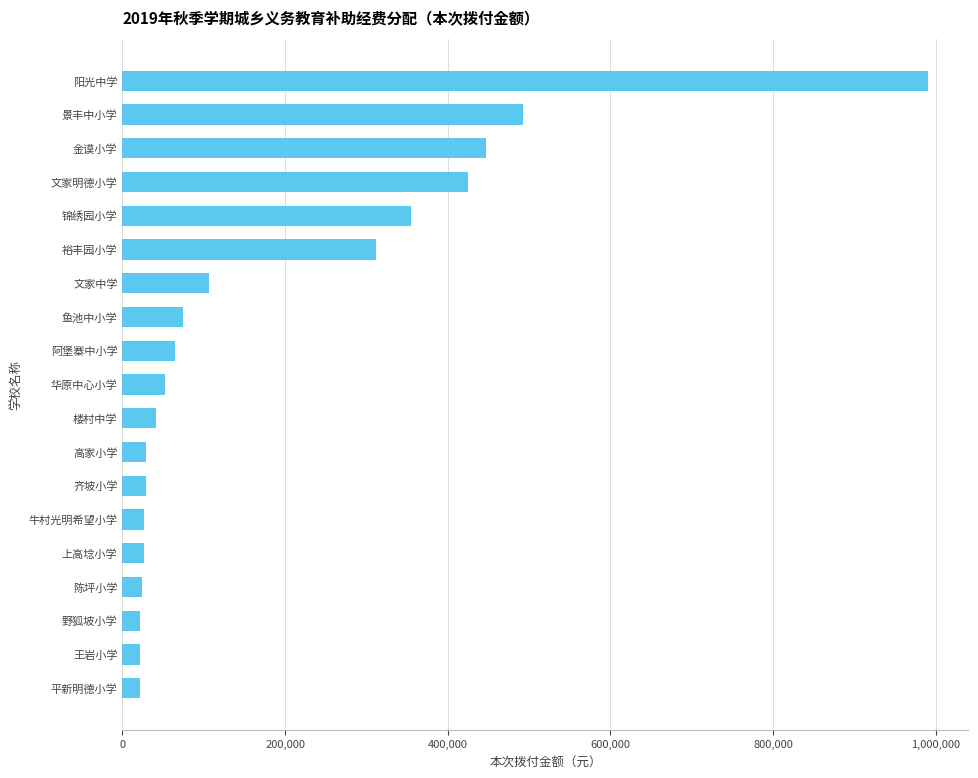

What is the value of the 6th bar from the top?

312000